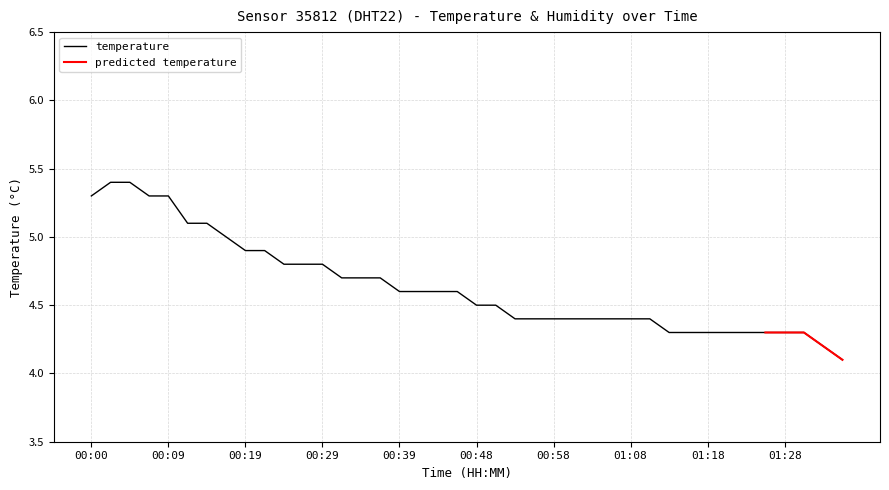

At which category does the chart reach its peak across all series?

00:02